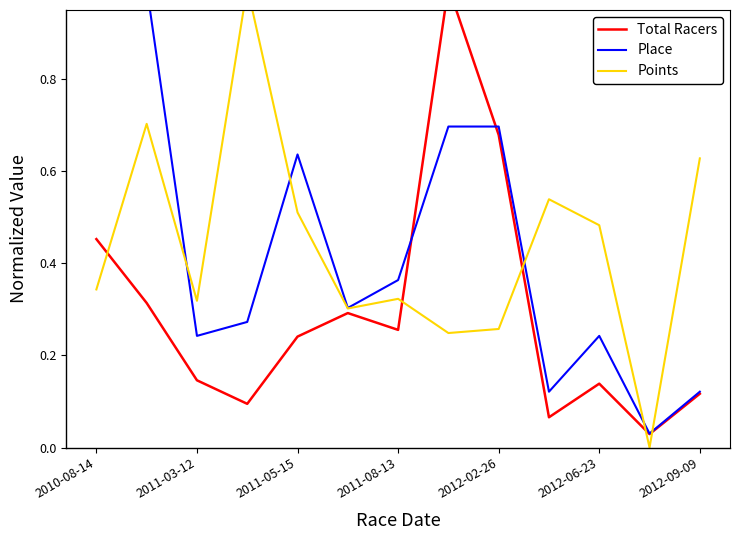

How many lines are shown in the chart?

3